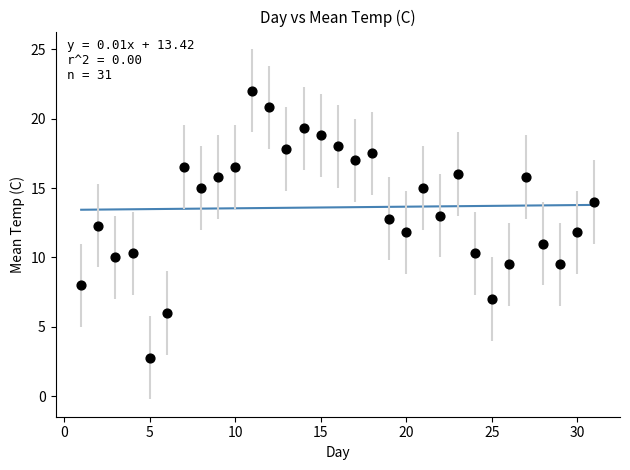

What is the range of Y values (max minus min)?

19.2